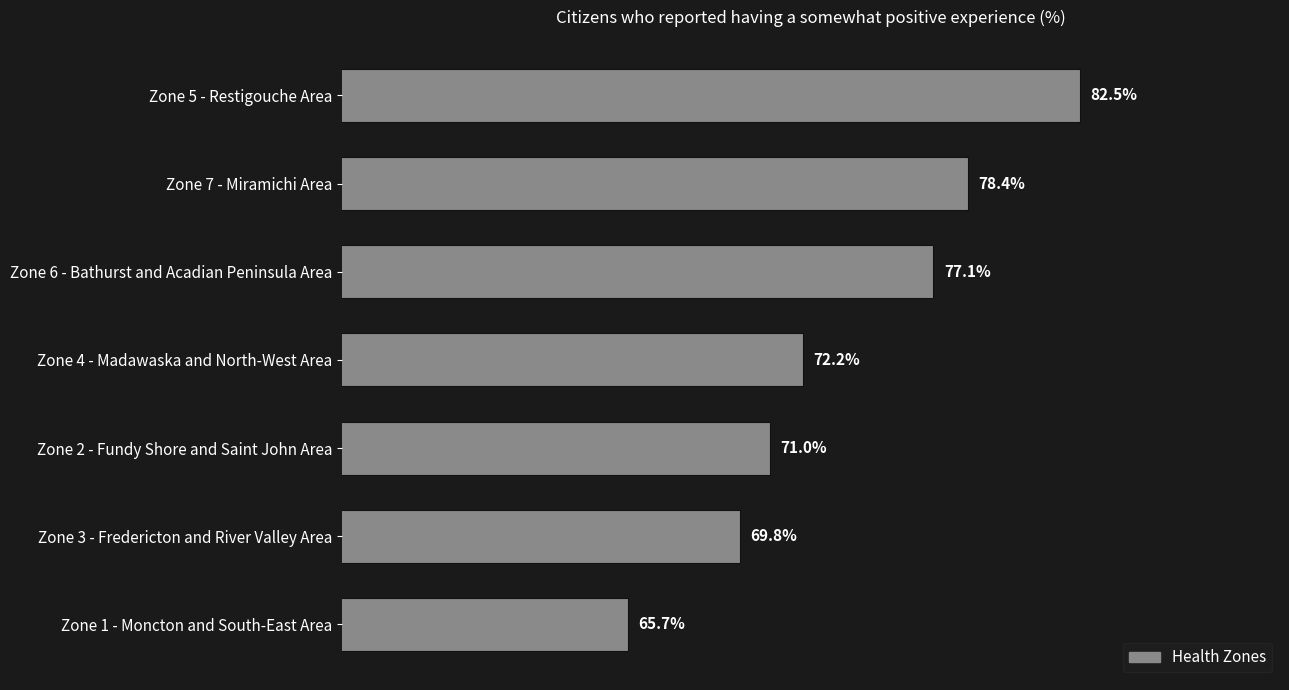

Rank the categories by value from highest to lowest.

Zone 5 - Restigouche Area, Zone 7 - Miramichi Area, Zone 6 - Bathurst and Acadian Peninsula Area, Zone 4 - Madawaska and North-West Area, Zone 2 - Fundy Shore and Saint John Area, Zone 3 - Fredericton and River Valley Area, Zone 1 - Moncton and South-East Area